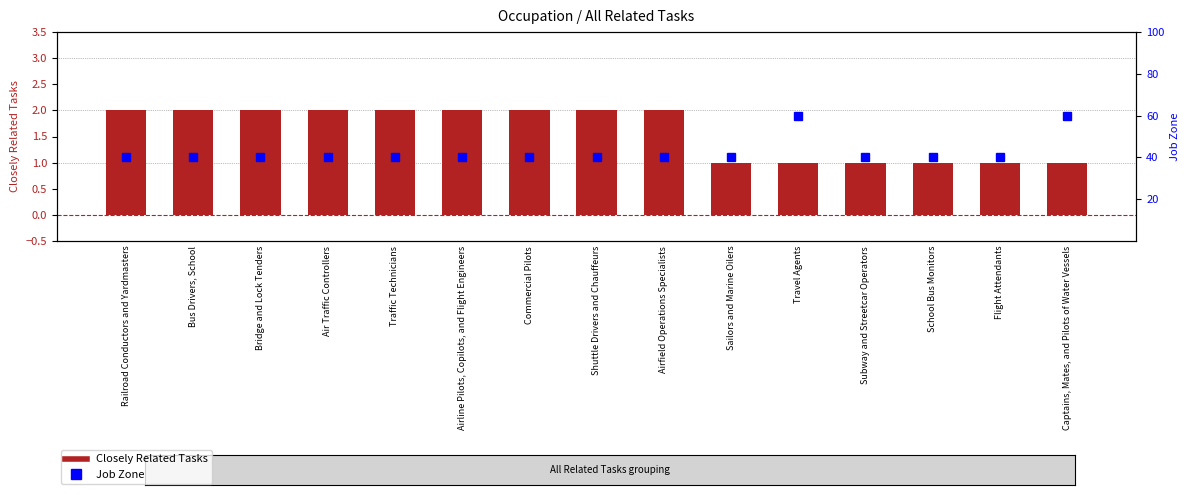

Is it true that Closely Related Tasks equals 2 at Subway and Streetcar Operators?

False